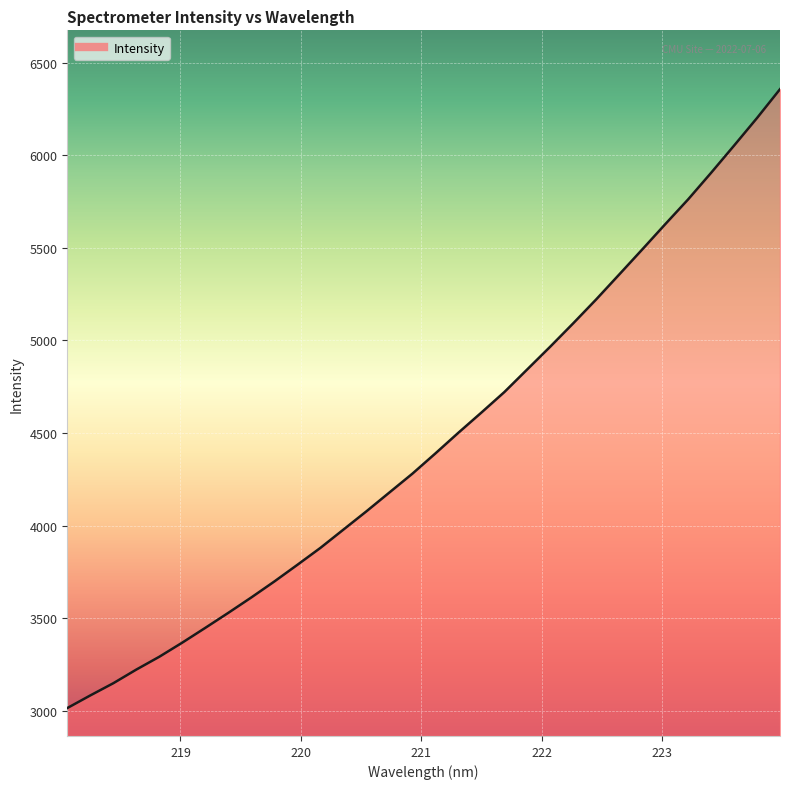

What is the sum of all values?

142700.6